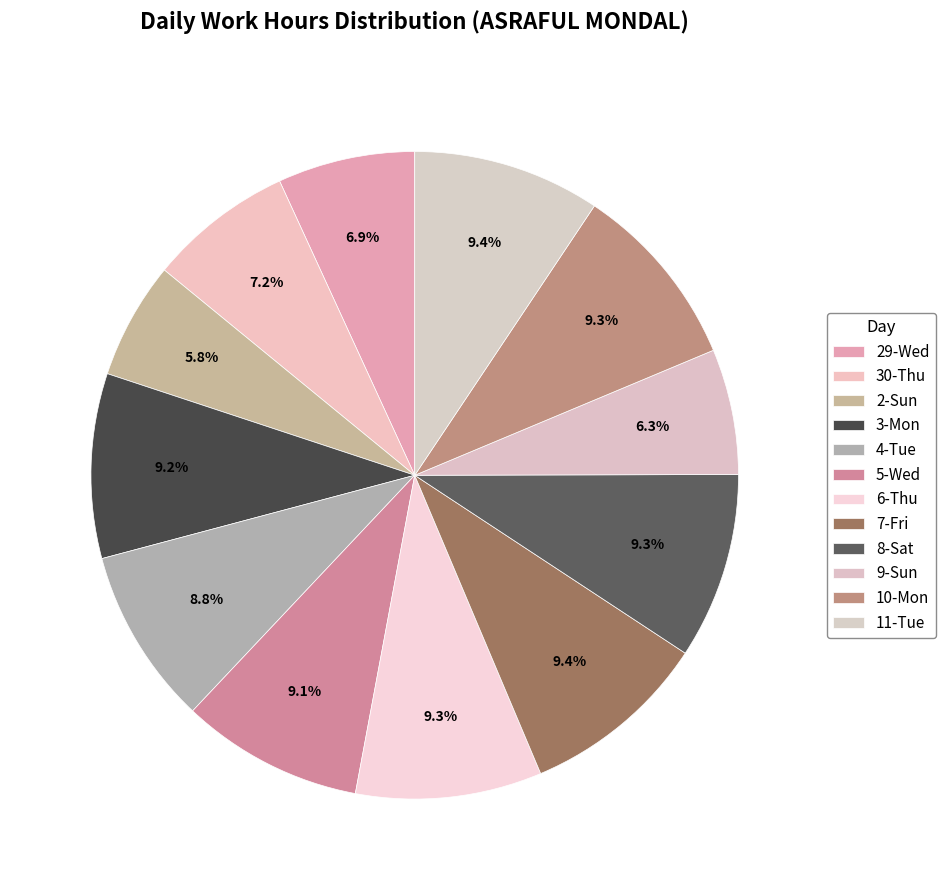

Rank the categories by value from lowest to highest.

2-Sun, 9-Sun, 29-Wed, 30-Thu, 4-Tue, 5-Wed, 3-Mon, 6-Thu, 8-Sat, 10-Mon, 11-Tue, 7-Fri